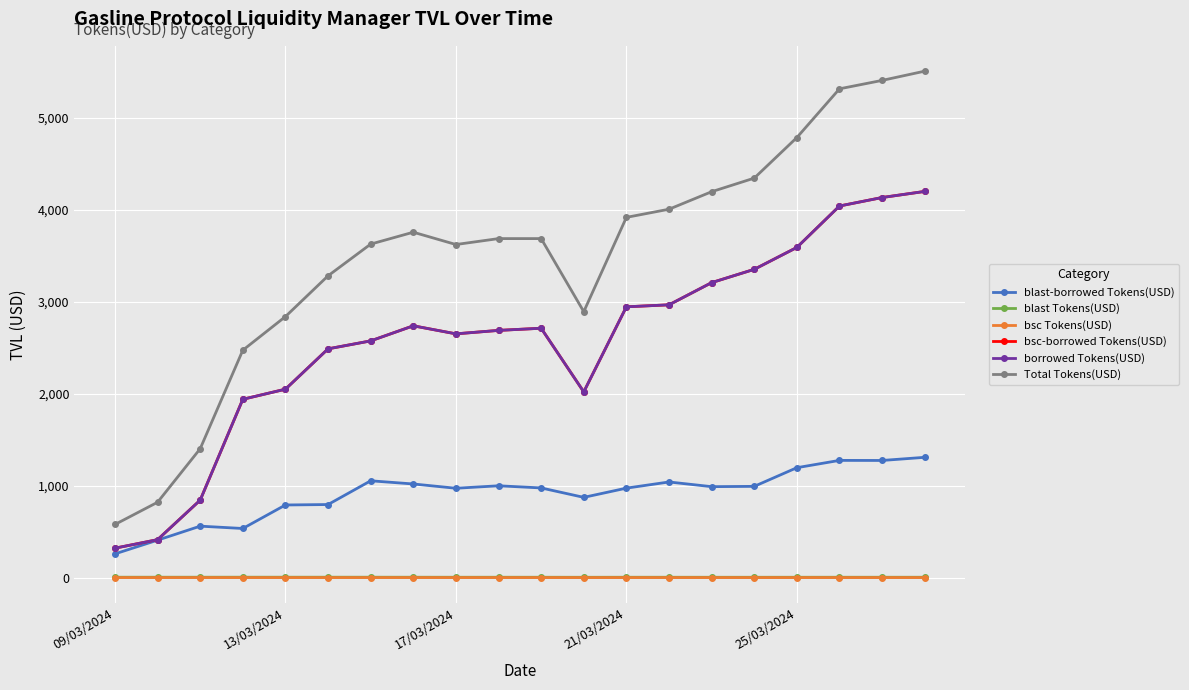

Is this an area chart (filled region under the line)?

No